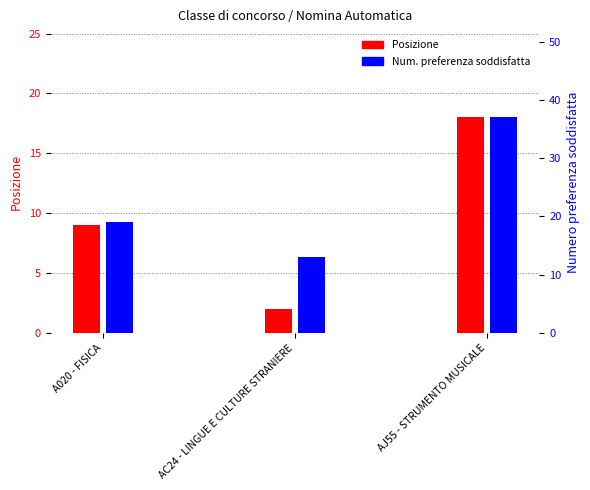

Which category has the lowest value in the Num. preferenza series?

AC24 - LINGUE E CULTURE STRANIERE